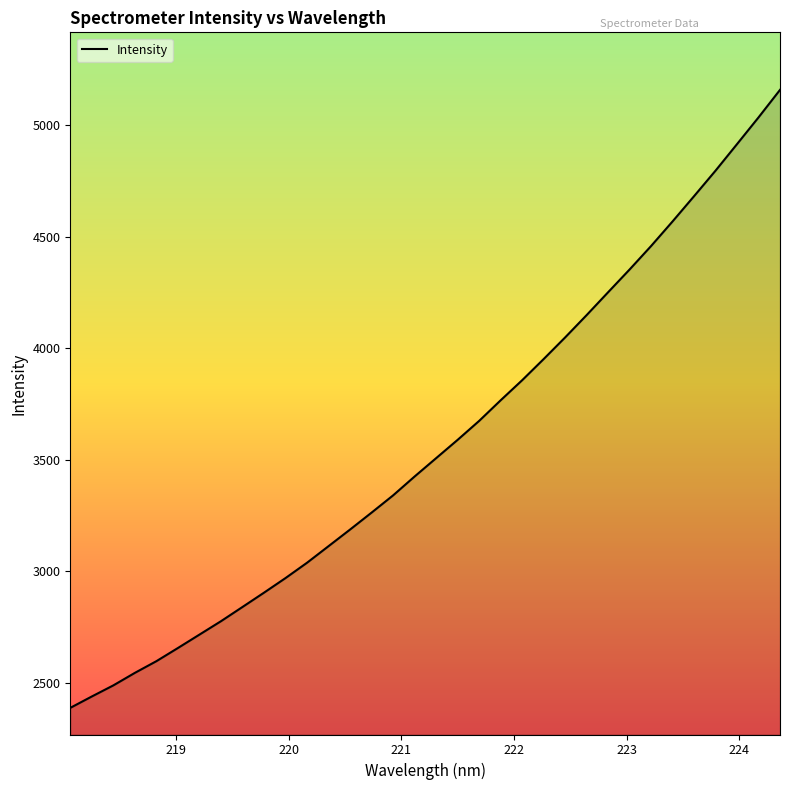

What is the difference between the maximum and minimum values?

2769.9